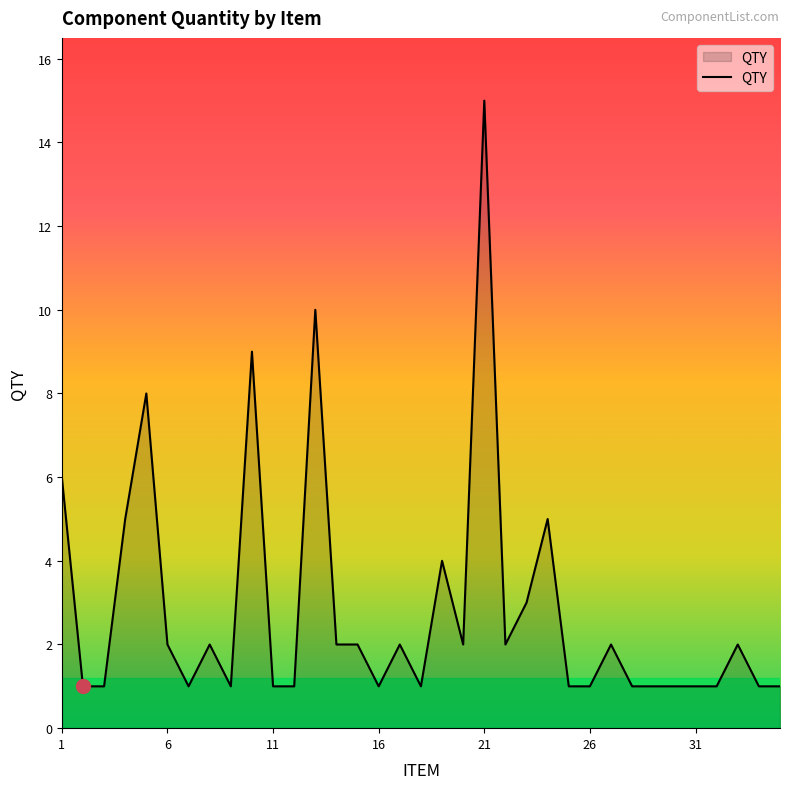

What is the maximum value shown in the chart?

15